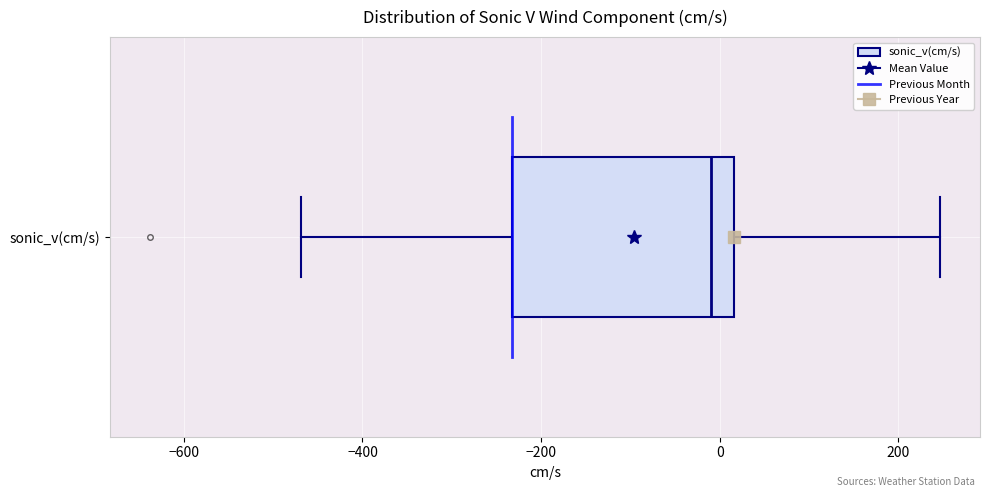

Read this box plot against the x-axis: the position of the median line, the range covered by the box, and the ends of both whiskers. The values are not printed on the chart, so give them approximately, as read against the axis.

median 0, box -240 to 20, whiskers -460 to 240